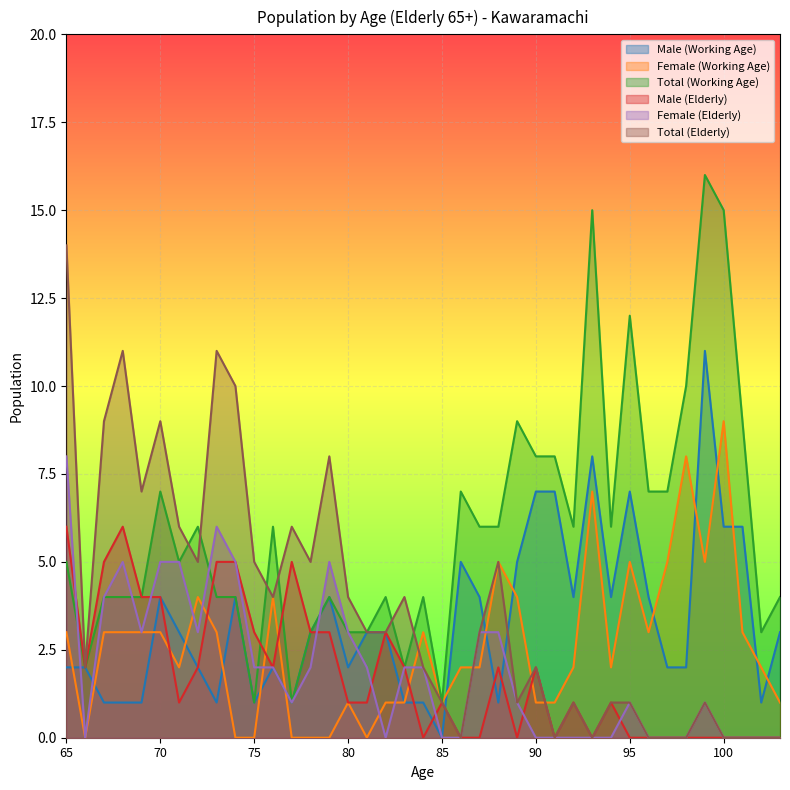

In Female (Elderly), how many points are lower than both neighbors (excluding endpoints)?

5